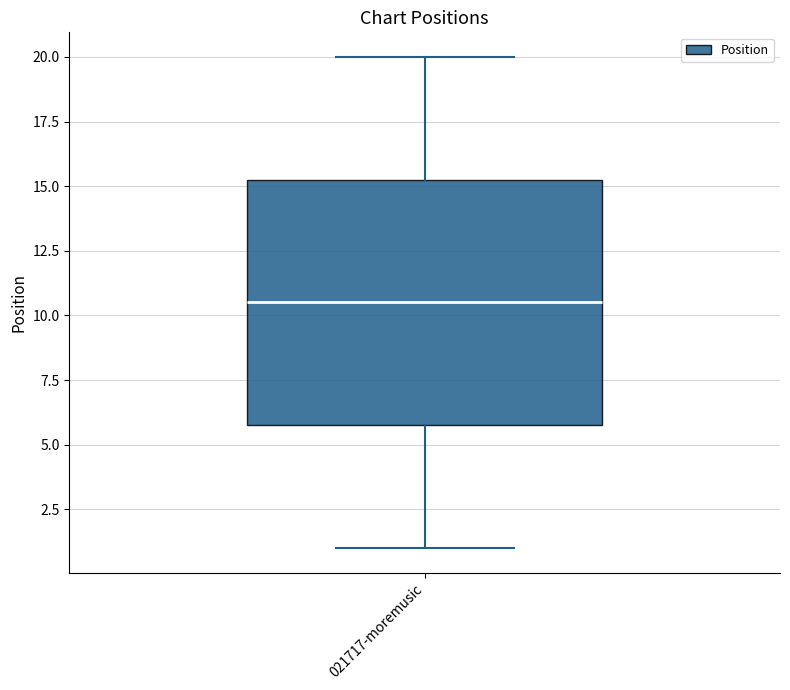

Read this box plot against the y-axis: the position of the median line, the range covered by the box, and the ends of both whiskers. The values are not printed on the chart, so give them approximately, as read against the axis.

median 10.5, box 6.0 to 15.5, whiskers 1.0 to 20.0